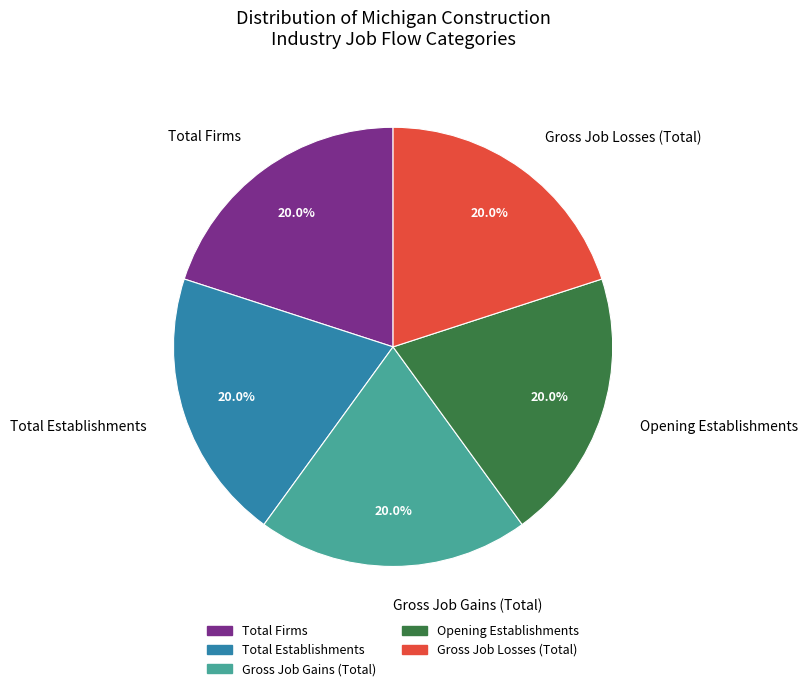

Approximately how many times larger is the value at Opening Establishments compared to Gross Job Gains (Total)?

1.0